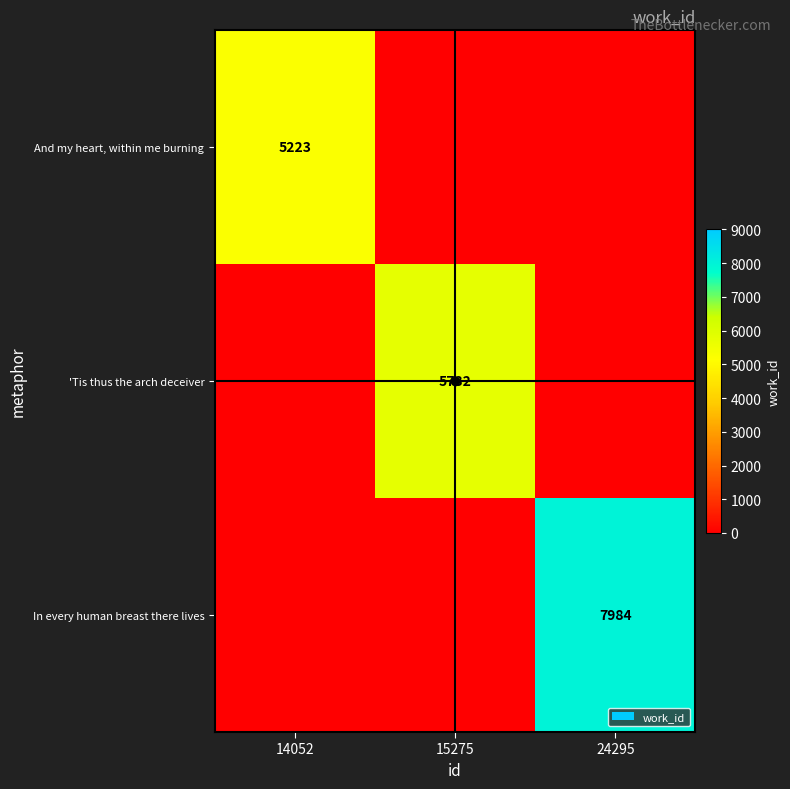

The value of And my heart, within me burning at 14052 is 5223. True or false?

True